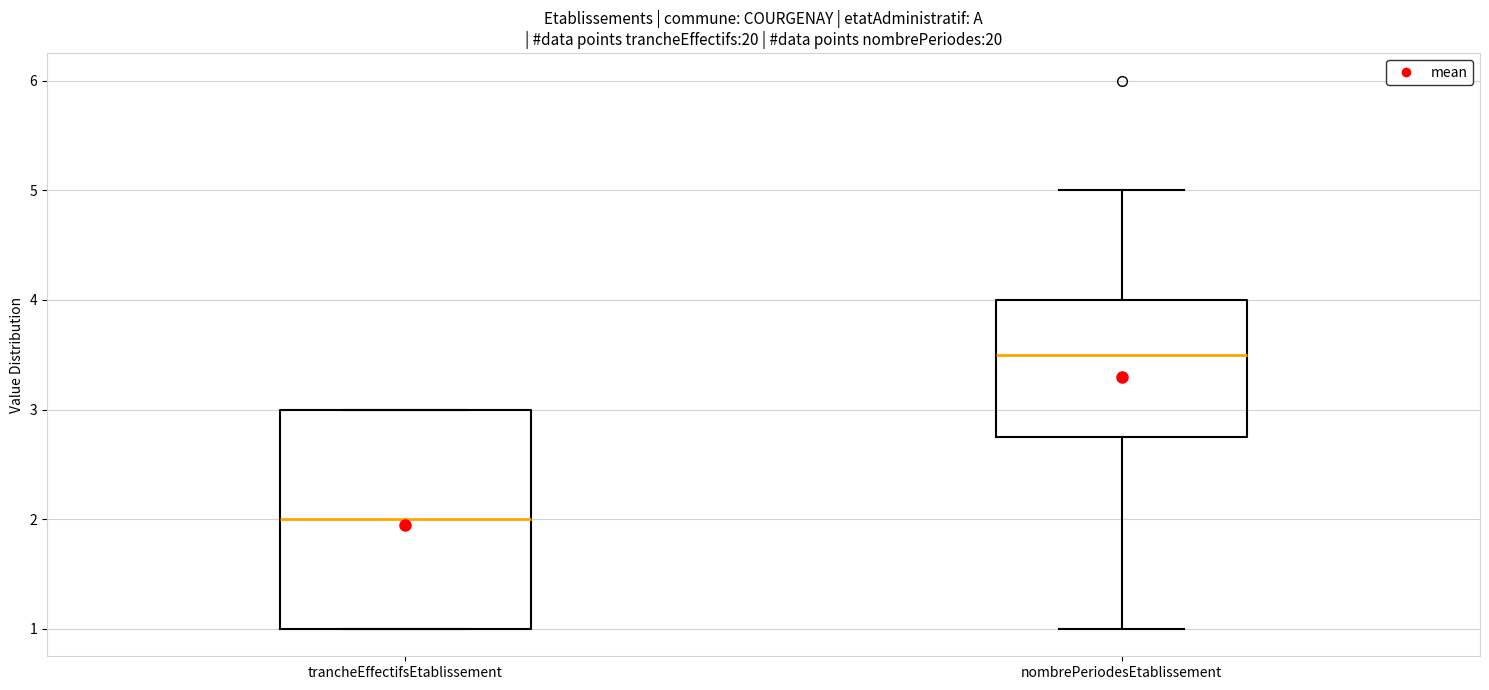

Reading left to right, read every box against the y-axis: the position of its median line, the range the box covers, and the ends of its whiskers. The values are not printed on the chart, so give them approximately, as read against the axis.

trancheEffectifsEtablissement: median 2.0, box 1.0 to 3.0, whiskers 1.0 to 3.0
nombrePeriodesEtablissement: median 3.5, box 2.8 to 4.0, whiskers 1.0 to 5.0